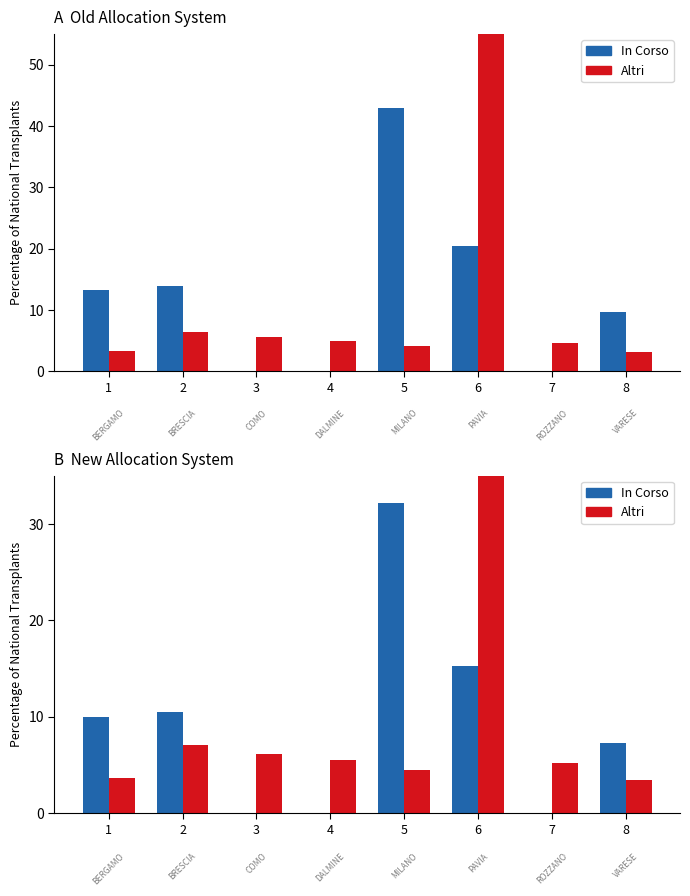

Rank the series at 8 from highest to lowest value.

In Corso, Altri